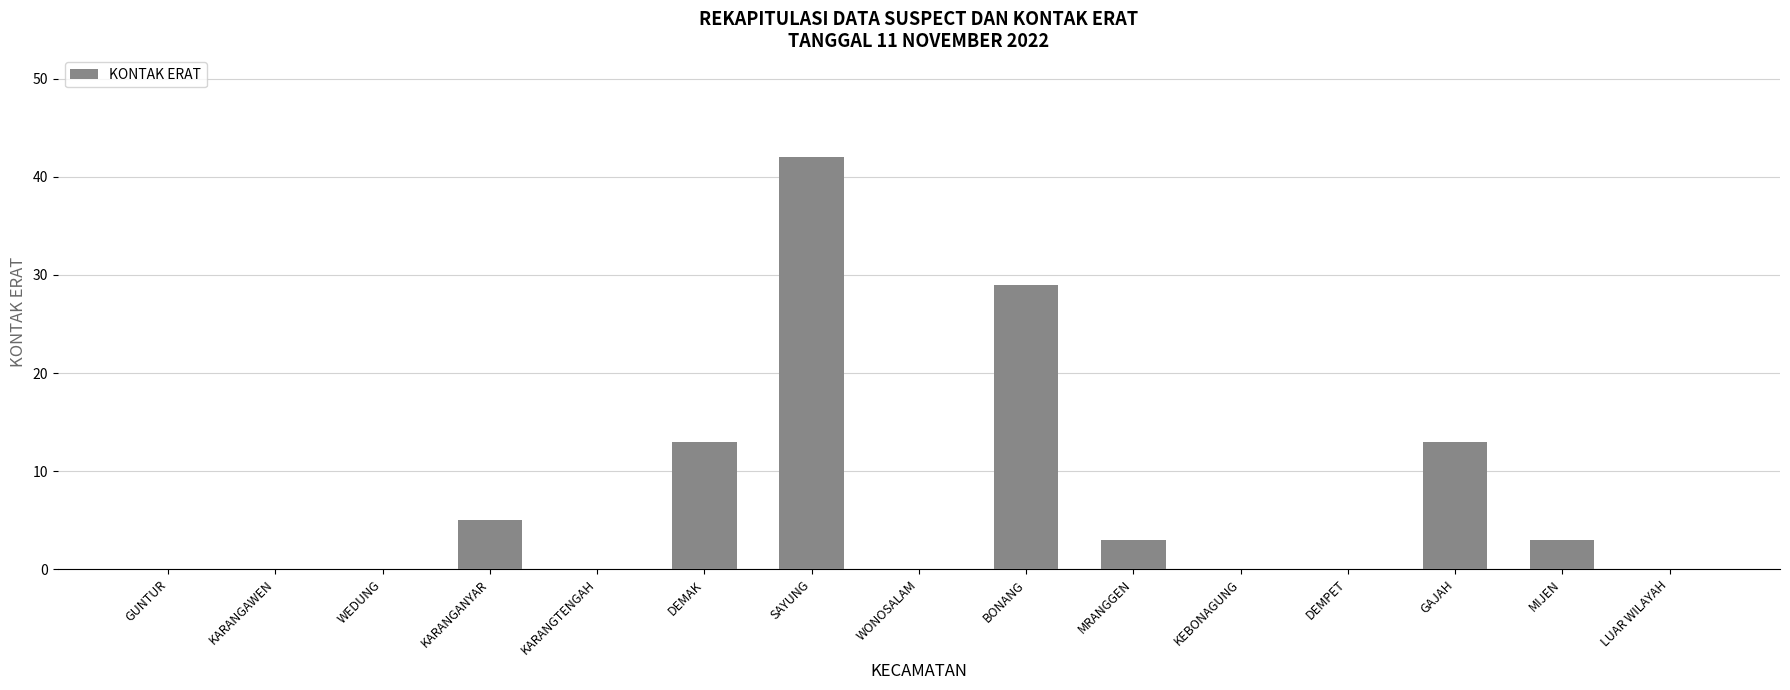

Reading right to left, list all the values displayed in this chart.

0	3	13	0	0	3	29	0	42	13	0	5	0	0	0